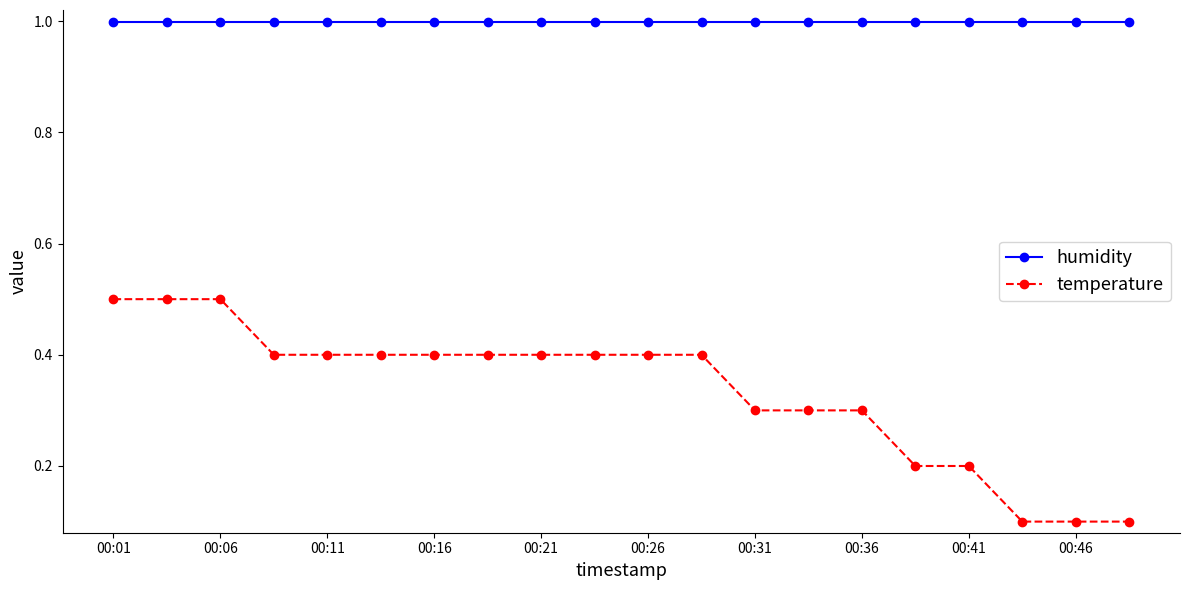

Which series has the widest spread of values?

temperature